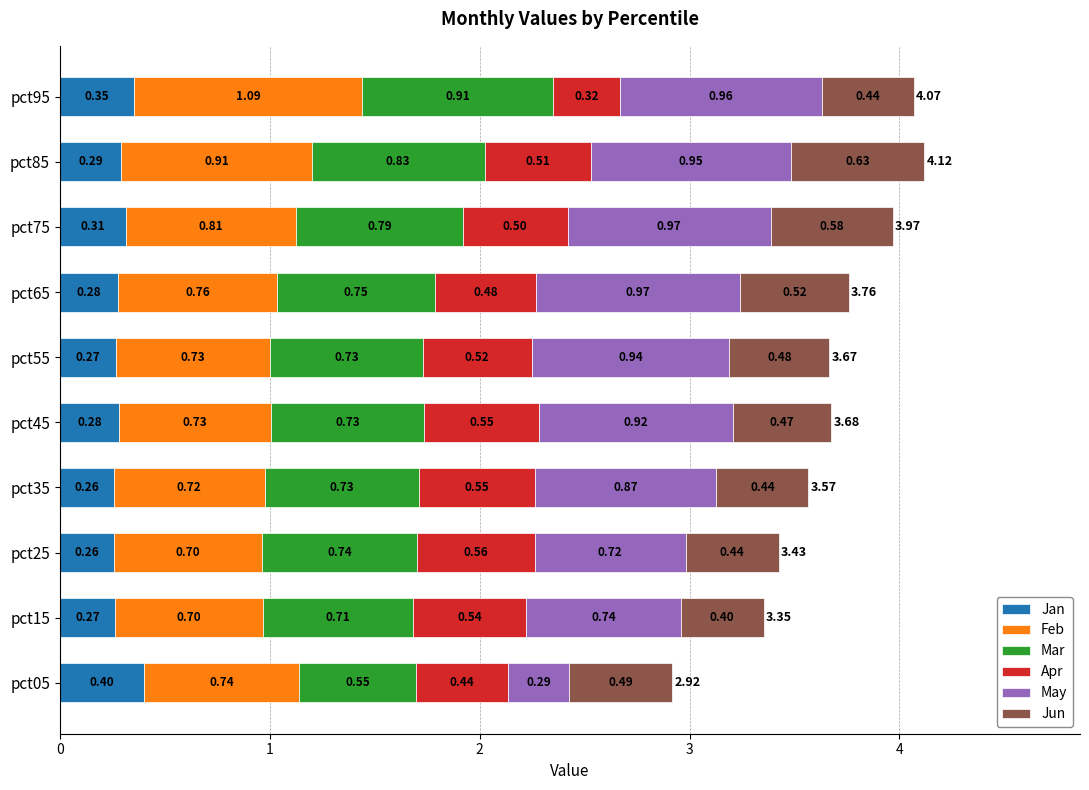

What is the total value across all series at pct75?

4.0